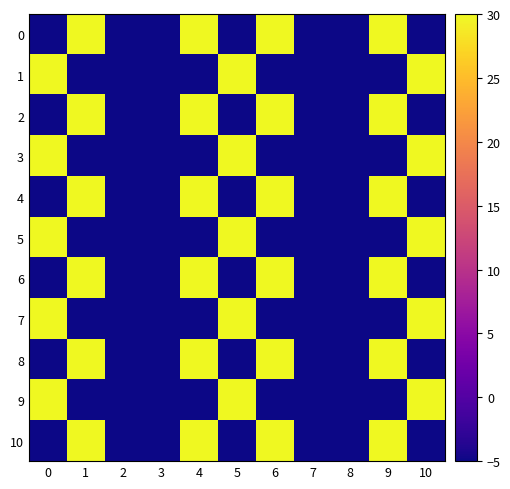

Which has a higher value, 9 or 6?

9